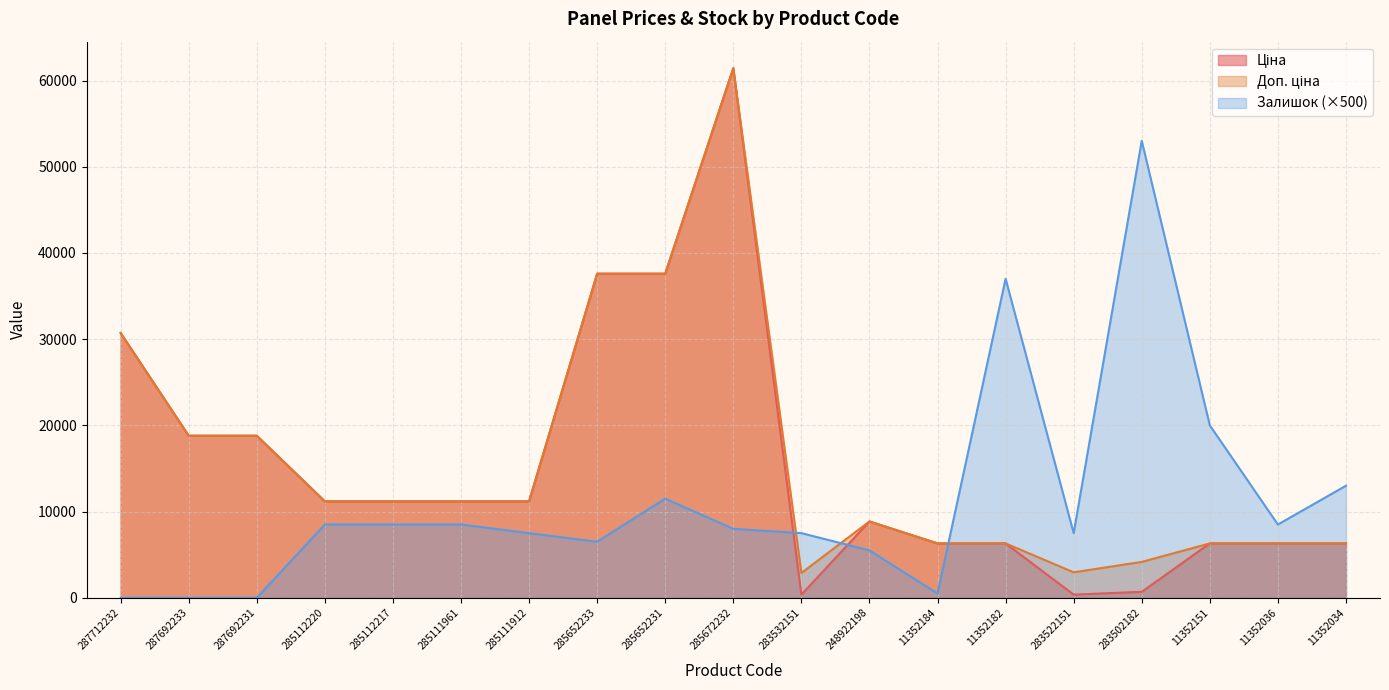

What is the lowest value of the Доп. ціна series?

2878.8